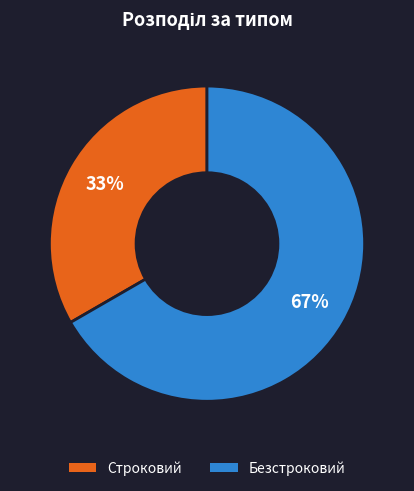

True or false: Безстроковий accounts for 72% of the total.

False